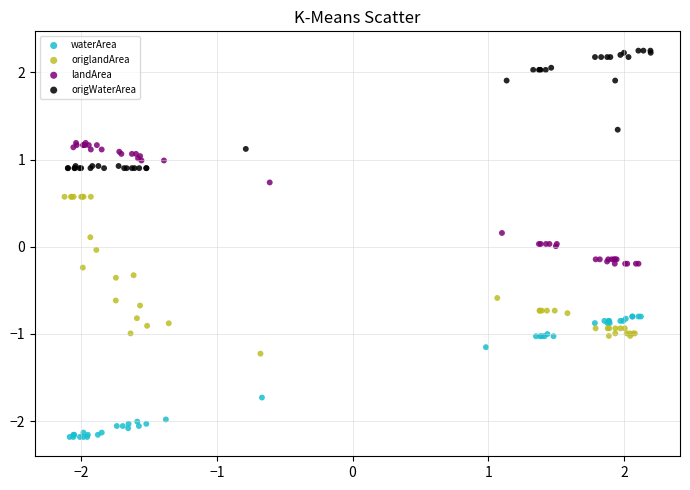

Which series contains the lowest Y value?

waterArea